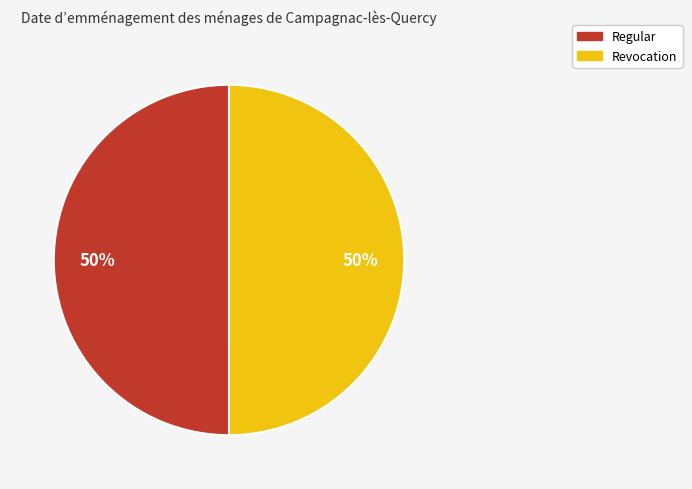

To the nearest percent, what is the average slice percentage?

50%